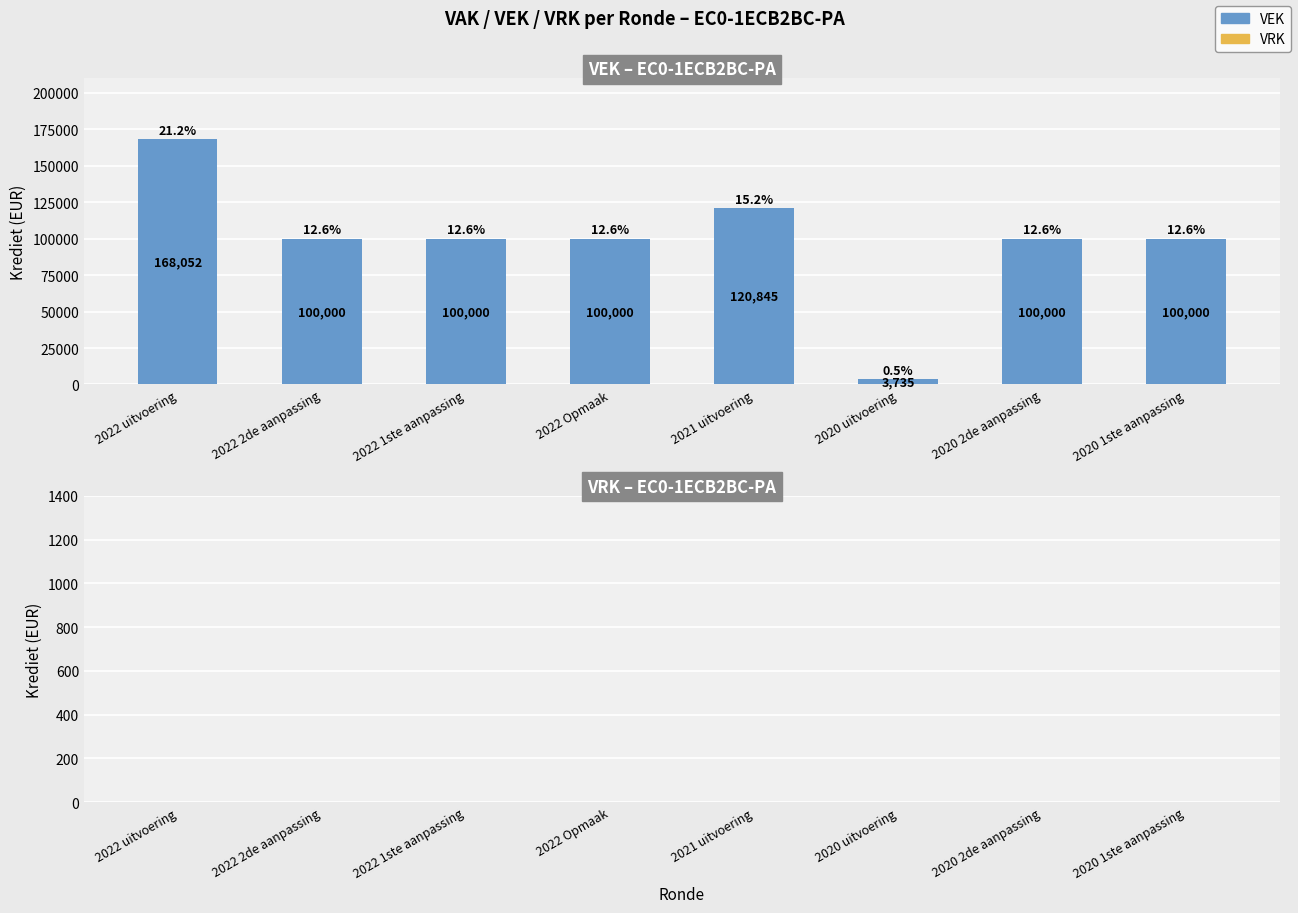

Which category has the lowest value across all series?

2020 uitvoering